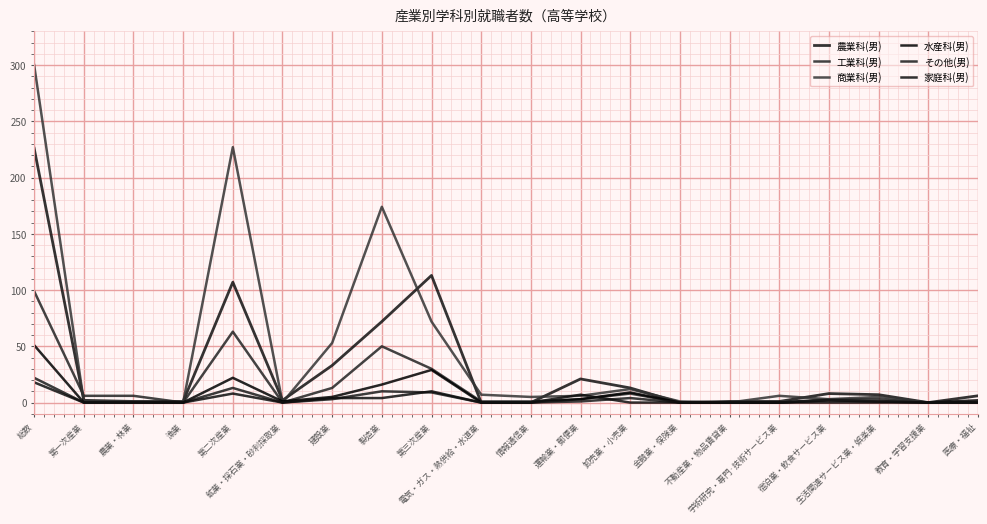

Reading left to right, list all the values displayed in this chart.

農業科(男): 226	2	1	1	107	2	33	72	113	0	0	21	13	0	1	1	8	7	0	6
工業科(男): 99	6	6	0	63	0	13	50	30	1	1	3	8	0	0	0	3	3	0	0
商業科(男): 300	1	1	0	227	0	53	174	72	7	5	6	12	1	0	6	3	5	0	0
水産科(男): 51	0	0	0	22	1	5	16	29	0	0	3	9	0	0	0	2	1	0	2
その他(男): 22	0	0	0	13	0	3	10	9	0	0	1	4	0	0	0	2	1	0	0
家庭科(男): 18	0	0	0	8	0	4	4	10	0	0	7	0	0	0	0	0	0	0	0